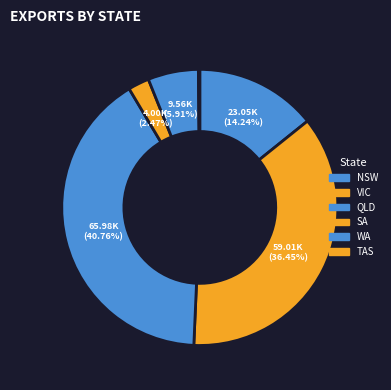

Between VIC and WA, which is larger?

VIC